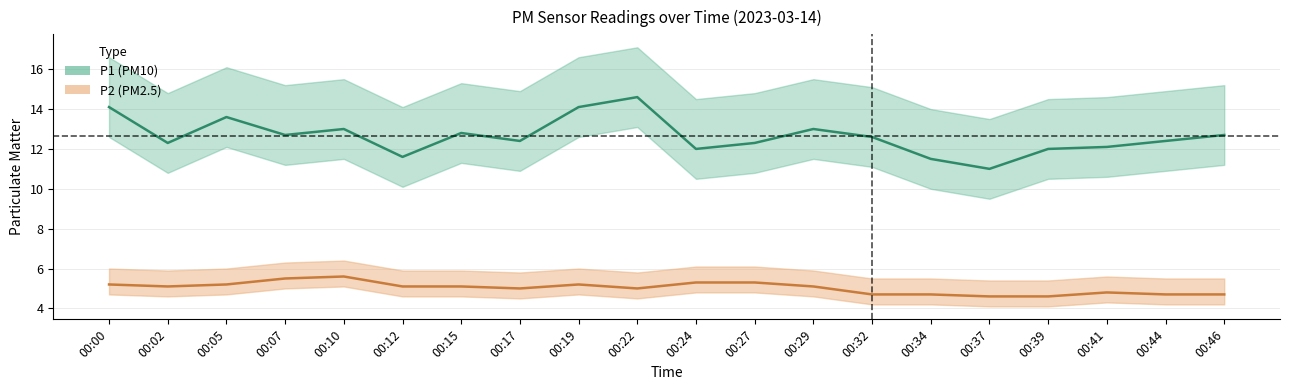

True or false: P1 and P2 cross at least once.

False